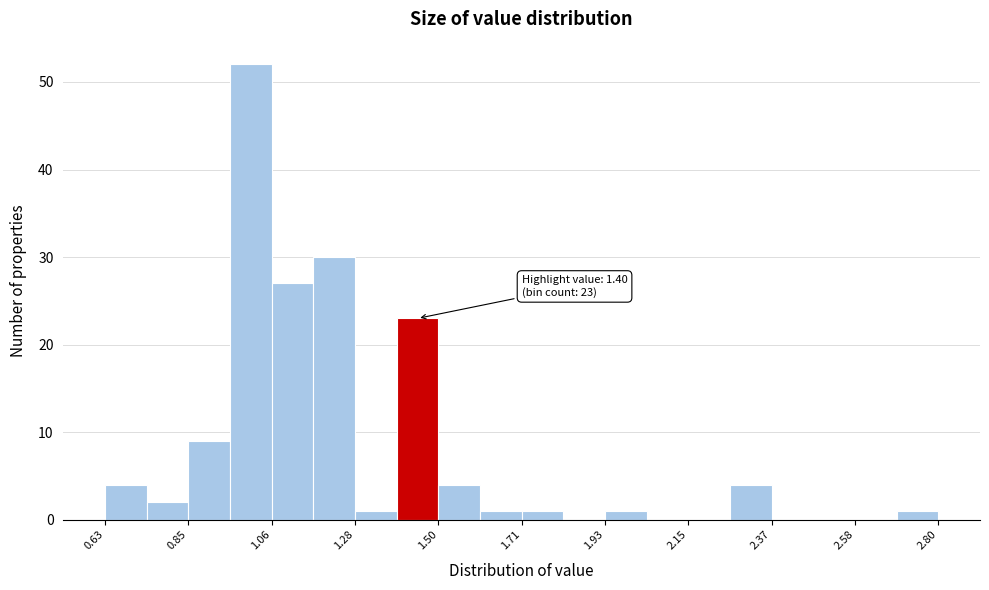

Around what value on the x-axis is the tallest bar? Give the approximate position of its centre, as read against the axis.

1.00